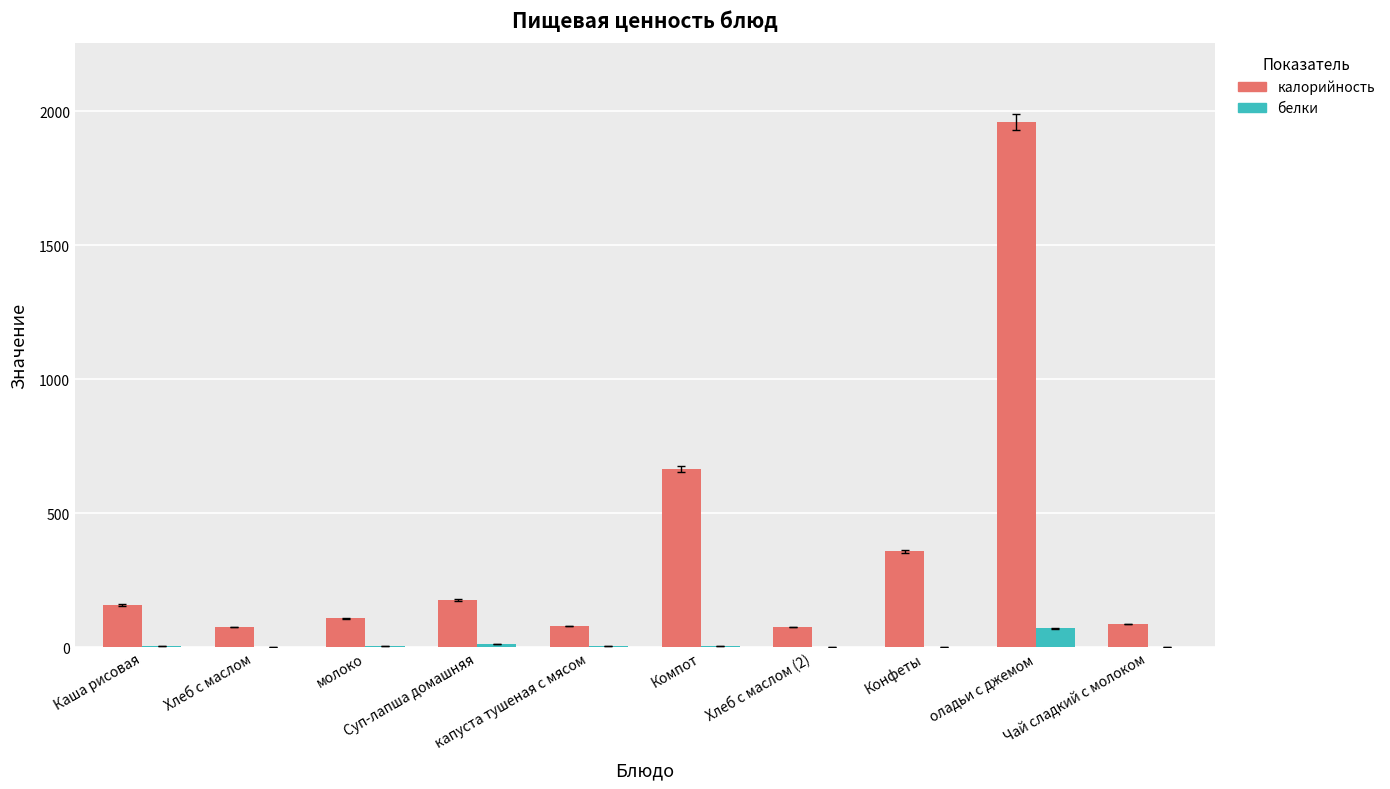

What is the sum of all белки values?

103.1